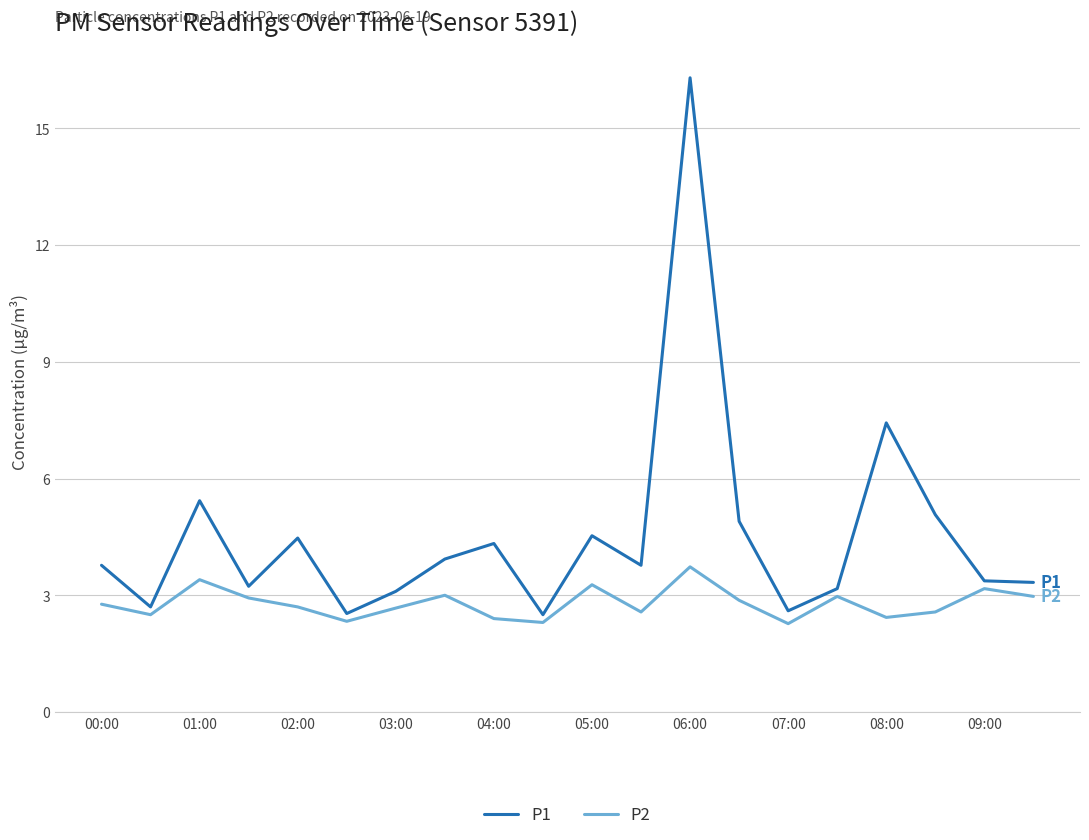

In P2, how many points are lower than both neighbors (excluding endpoints)?

6